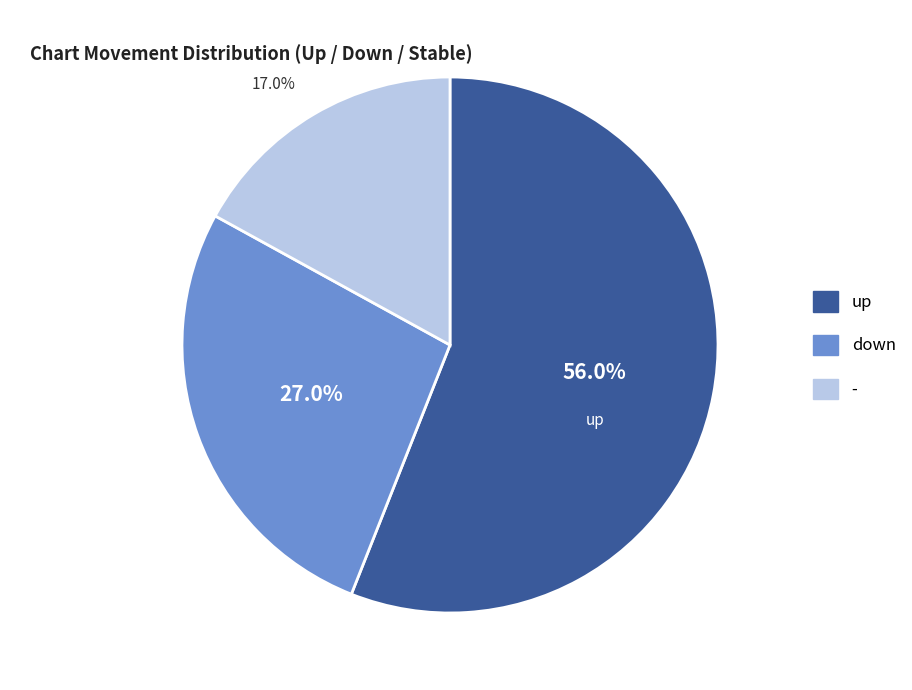

True or false: - accounts for 17% of the total.

True